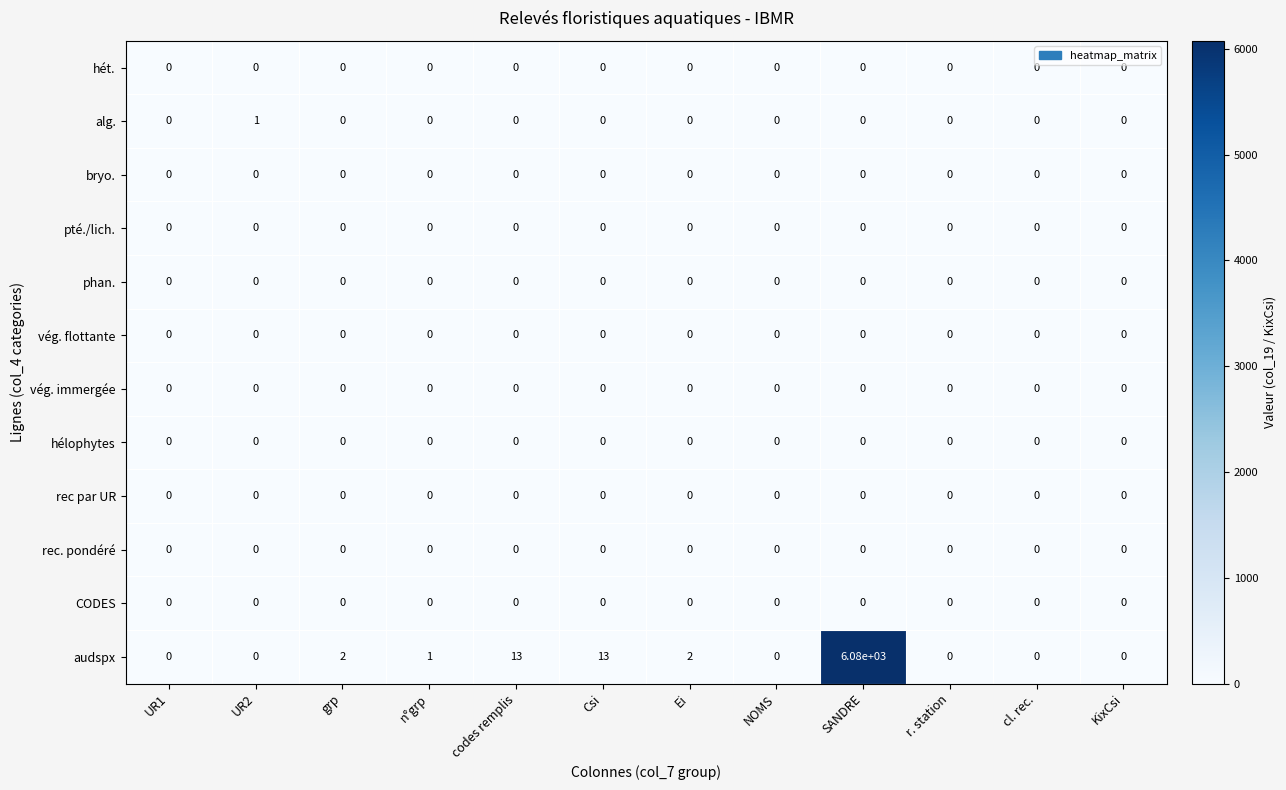

Which category has the highest value in the alg. series?

UR2